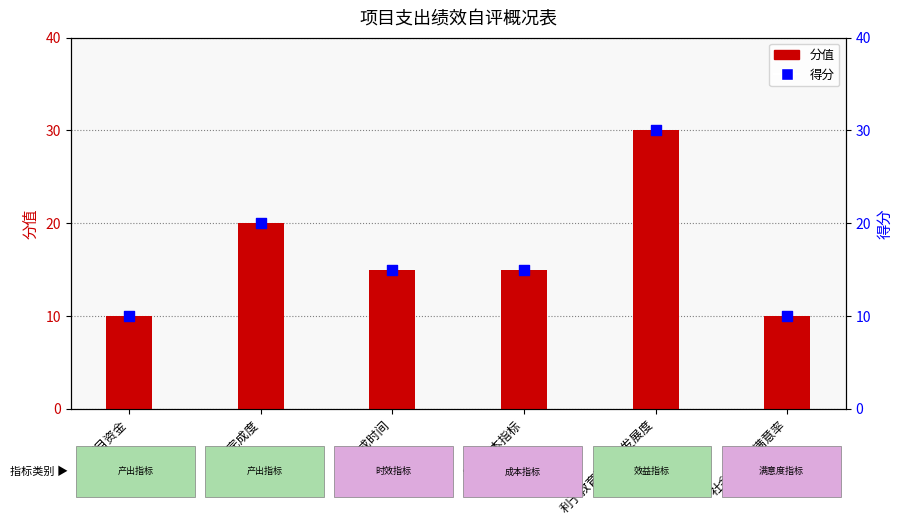

Which series has the widest spread of Y values?

分值